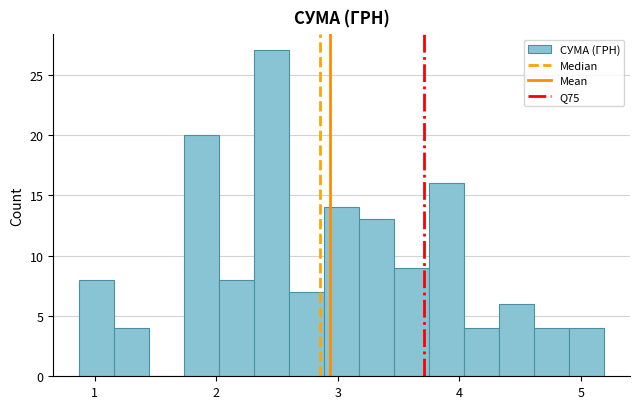

Around what value on the x-axis is the tallest bar? Give the approximate position of its centre, as read against the axis.

2.5